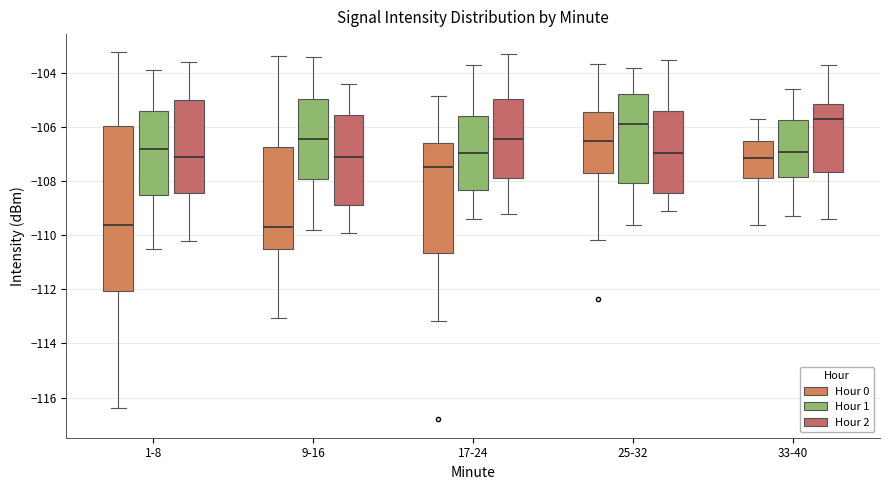

Reading left to right, read every box against the y-axis: the position of its median line, the range the box covers, and the ends of its whiskers. The values are not printed on the chart, so give them approximately, as read against the axis.

1-8 (Hour 0): median -109.6, box -112.0 to -106.0, whiskers -116.4 to -103.2
1-8 (Hour 1): median -106.8, box -108.4 to -105.4, whiskers -110.4 to -103.8
1-8 (Hour 2): median -107.0, box -108.4 to -105.0, whiskers -110.2 to -103.6
9-16 (Hour 0): median -109.6, box -110.6 to -106.8, whiskers -113.0 to -103.4
9-16 (Hour 1): median -106.4, box -108.0 to -105.0, whiskers -109.8 to -103.4
9-16 (Hour 2): median -107.0, box -108.8 to -105.6, whiskers -109.8 to -104.4
17-24 (Hour 0): median -107.4, box -110.6 to -106.6, whiskers -113.2 to -104.8
17-24 (Hour 1): median -107.0, box -108.4 to -105.6, whiskers -109.4 to -103.6
17-24 (Hour 2): median -106.4, box -107.8 to -105.0, whiskers -109.2 to -103.2
25-32 (Hour 0): median -106.6, box -107.6 to -105.4, whiskers -110.2 to -103.6
25-32 (Hour 1): median -105.8, box -108.0 to -104.8, whiskers -109.6 to -103.8
25-32 (Hour 2): median -107.0, box -108.4 to -105.4, whiskers -109.0 to -103.4
33-40 (Hour 0): median -107.2, box -107.8 to -106.6, whiskers -109.6 to -105.6
33-40 (Hour 1): median -106.8, box -107.8 to -105.8, whiskers -109.2 to -104.6
33-40 (Hour 2): median -105.6, box -107.6 to -105.2, whiskers -109.4 to -103.6